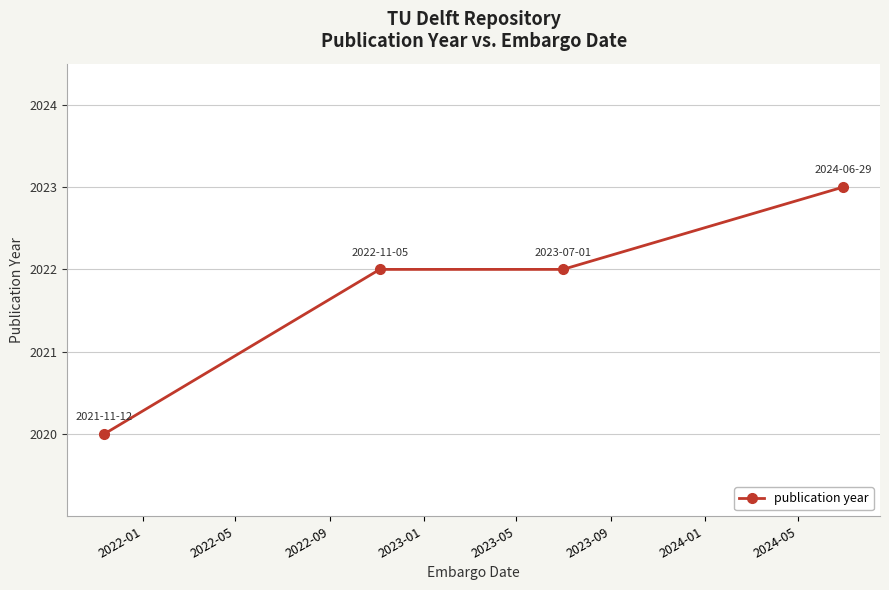

What is the average value?

2022